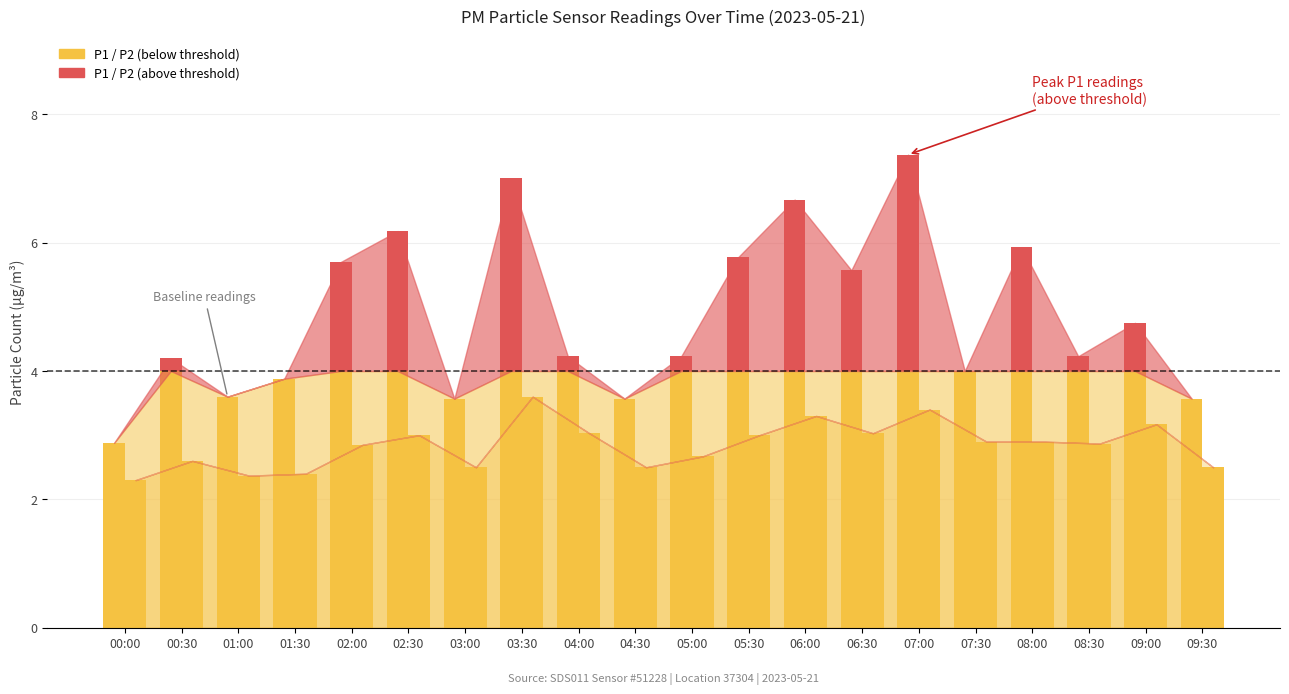

Rank the categories by P2 value from highest to lowest.

03:30, 07:00, 06:00, 09:00, 04:00, 06:30, 02:30, 05:30, 07:30, 08:00, 08:30, 02:00, 05:00, 00:30, 03:00, 04:30, 09:30, 01:30, 01:00, 00:00